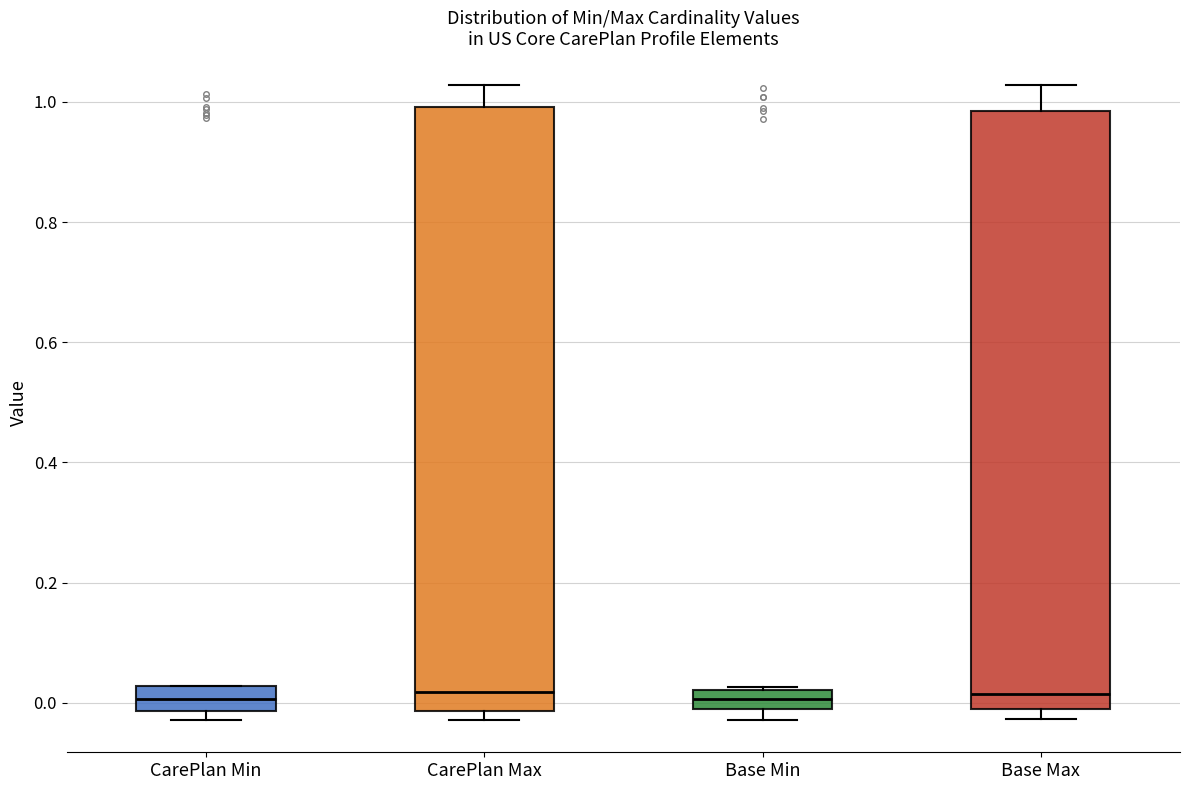

Reading left to right, read every box against the y-axis: the position of its median line, the range the box covers, and the ends of its whiskers. The values are not printed on the chart, so give them approximately, as read against the axis.

CarePlan Min: median 0.00, box -0.02 to 0.02, whiskers -0.02 (just below the box's lower edge) to 0.02
CarePlan Max: median 0.02, box -0.02 to 1.00, whiskers -0.02 (just below the box's lower edge) to 1.02
Base Min: median 0.00, box -0.02 to 0.02, whiskers -0.02 (below the box's lower edge) to 0.02
Base Max: median 0.02, box -0.02 to 0.98, whiskers -0.02 (just below the box's lower edge) to 1.02